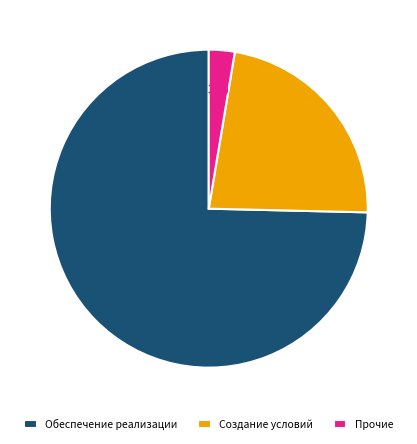

Is the sum of Создание условий and Обеспечение реализации greater than half?

Yes